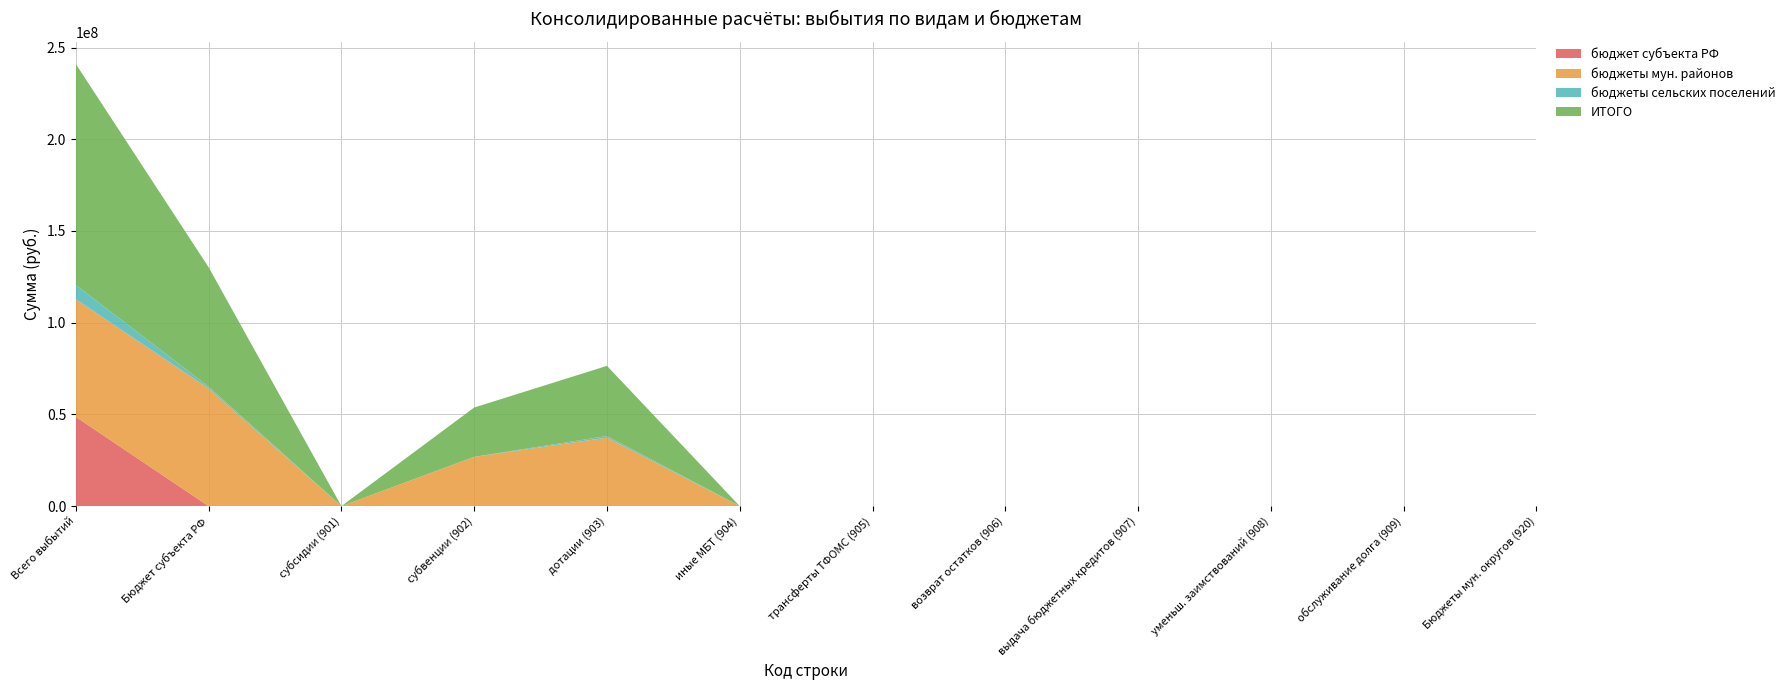

Reading left to right, transcribe all the data shown in this chart.

бюджет субъекта РФ: 48654605.9	0.0	0.0	0.0	0.0	0.0	0.0	0.0	0.0	0.0	0.0	0.0
бюджеты мун. районов: 64130686.1	64130122.6	0.0	26805622.6	37324500.0	0.0	0.0	0.0	0.0	0.0	0.0	0.0
бюджеты сельских поселений: 7721402.8	972702.8	0.0	65202.8	907500.0	0.0	0.0	0.0	0.0	0.0	0.0	0.0
ИТОГО: 120506694.8	65102825.4	0.0	26870825.4	38232000.0	0.0	0.0	0.0	0.0	0.0	0.0	0.0